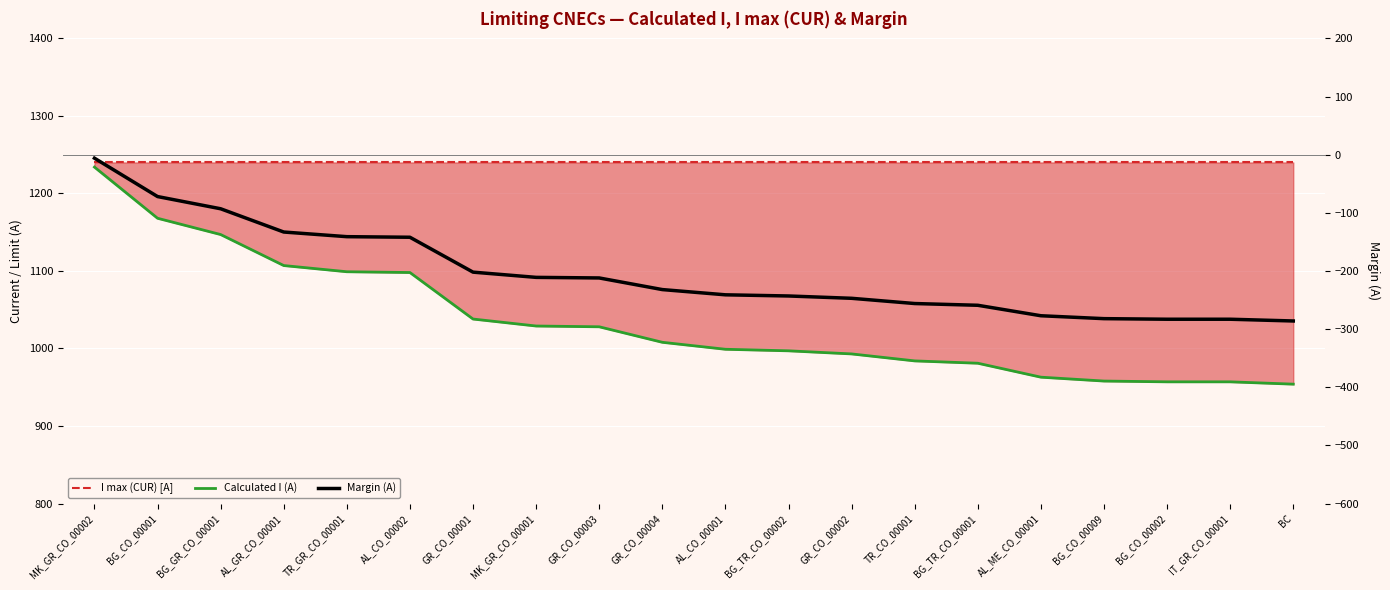

What is the approximate value of I max (CUR) [A] at TR_CO_00001?

1240